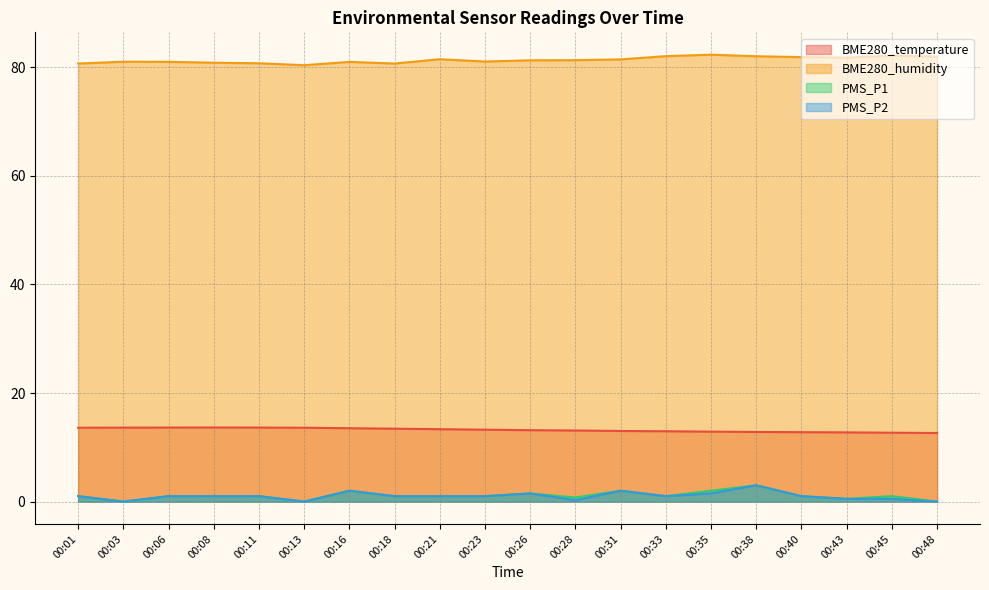

Reading left to right, list all the values displayed in this chart.

BME280_temperature: 00:01=13.6	00:03=13.6	00:06=13.6	00:08=13.7	00:11=13.6	00:13=13.6	00:16=13.5	00:18=13.4	00:21=13.3	00:23=13.2	00:26=13.2	00:28=13.1	00:31=13.0	00:33=13.0	00:35=12.9	00:38=12.8	00:40=12.8	00:43=12.8	00:45=12.7	00:48=12.6
BME280_humidity: 00:01=80.7	00:03=81.0	00:06=81.0	00:08=80.9	00:11=80.8	00:13=80.4	00:16=81.0	00:18=80.7	00:21=81.5	00:23=81.1	00:26=81.3	00:28=81.3	00:31=81.5	00:33=82.1	00:35=82.3	00:38=82.0	00:40=81.9	00:43=81.8	00:45=82.2	00:48=82.0
PMS_P1: 00:01=1.0	00:03=0.0	00:06=1.0	00:08=1.0	00:11=1.0	00:13=0.0	00:16=2.0	00:18=1.0	00:21=1.0	00:23=1.0	00:26=1.5	00:28=0.8	00:31=2.0	00:33=1.0	00:35=2.0	00:38=3.0	00:40=1.0	00:43=0.5	00:45=1.0	00:48=0.0
PMS_P2: 00:01=1.0	00:03=0.0	00:06=1.0	00:08=1.0	00:11=1.0	00:13=0.0	00:16=2.0	00:18=1.0	00:21=1.0	00:23=1.0	00:26=1.5	00:28=0.2	00:31=2.0	00:33=1.0	00:35=1.5	00:38=3.0	00:40=1.0	00:43=0.5	00:45=0.5	00:48=0.0